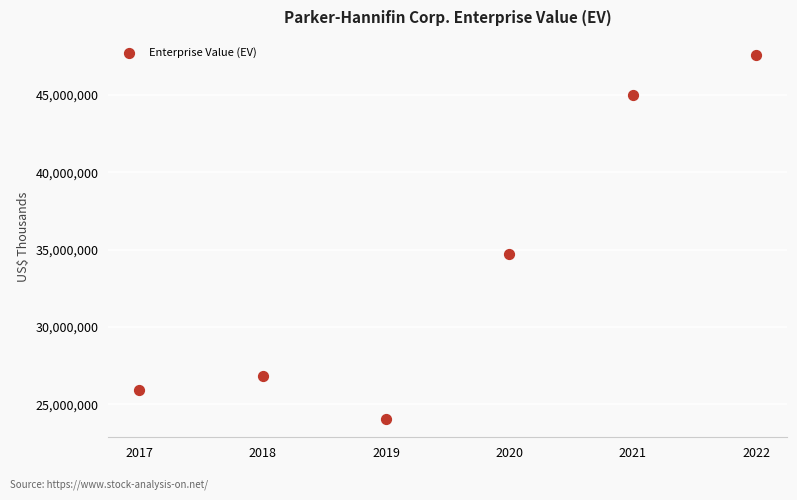

What Y value in the scatter plot is closest to 35807792?

34689668